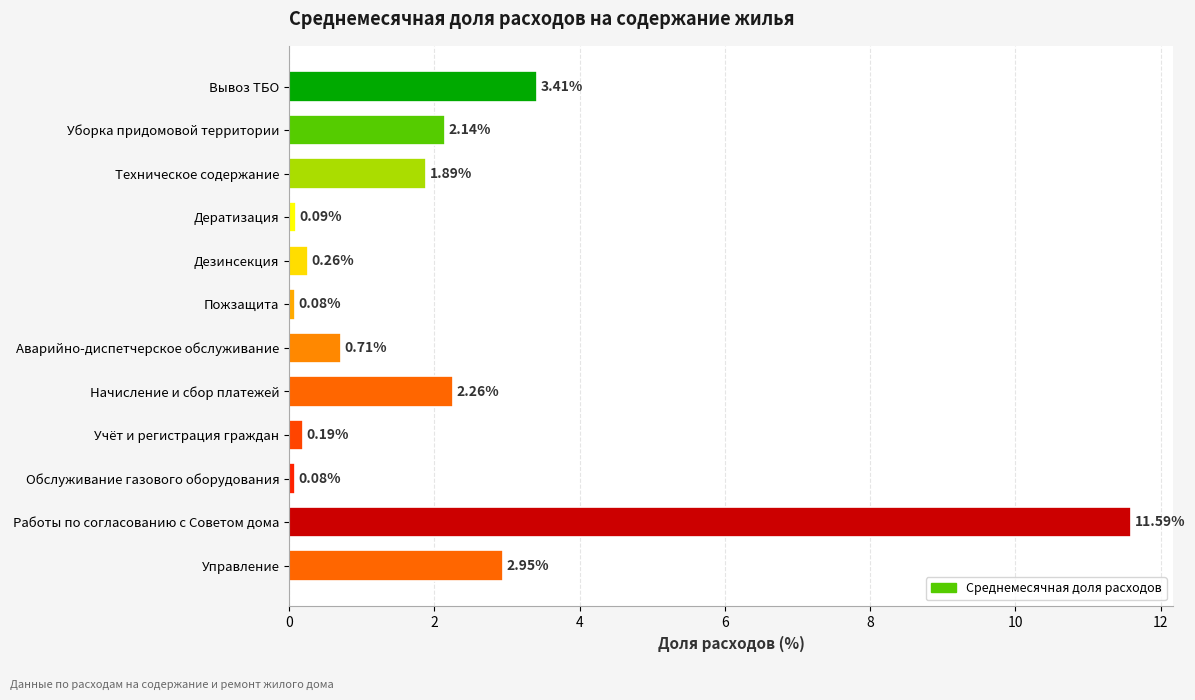

What is the label of the 5th bar from the bottom?

Начисление и сбор платежей